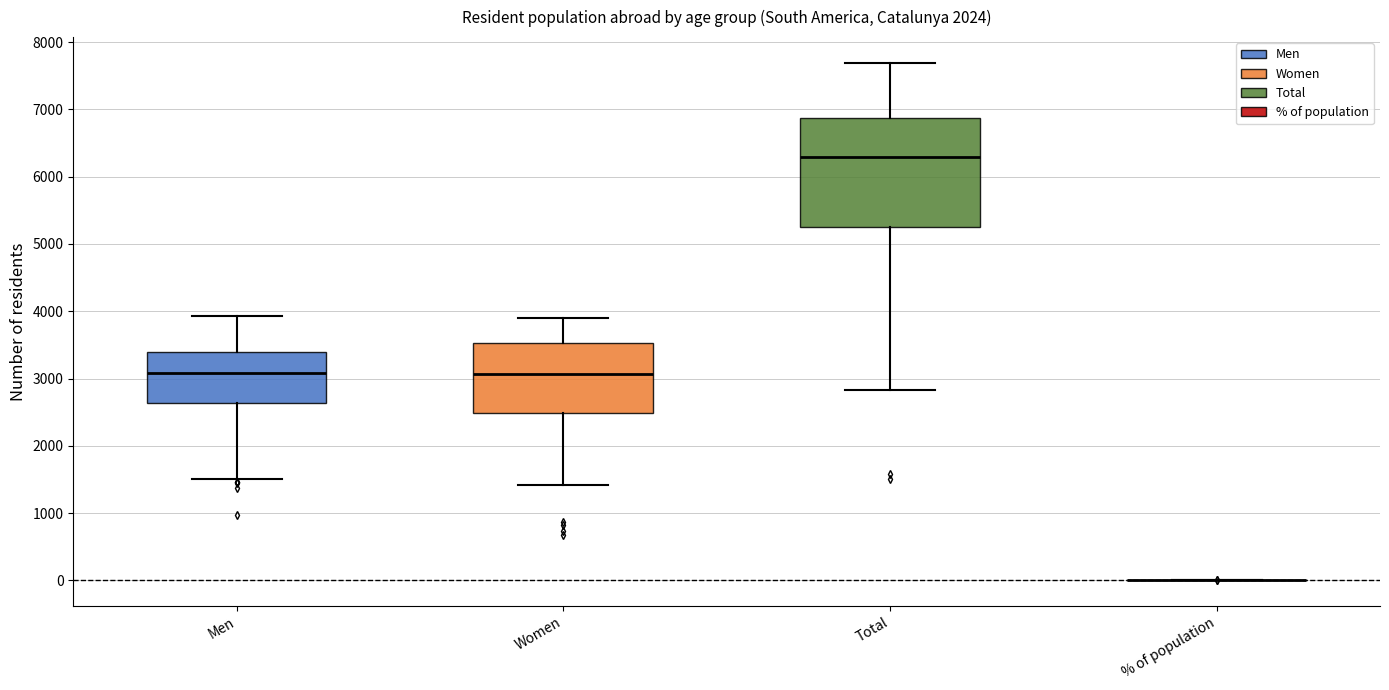

Which box is the tallest, from its lower edge to its upper edge?

Total